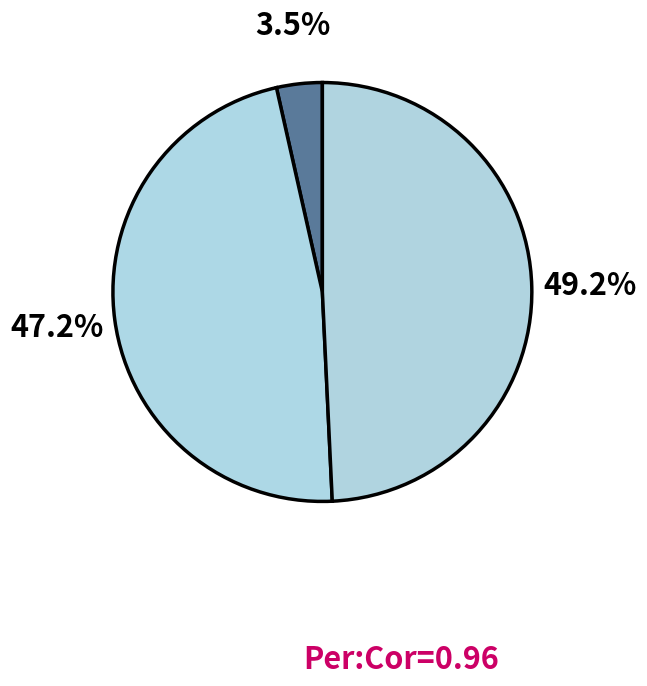

Count the number of slices in the pie.

3